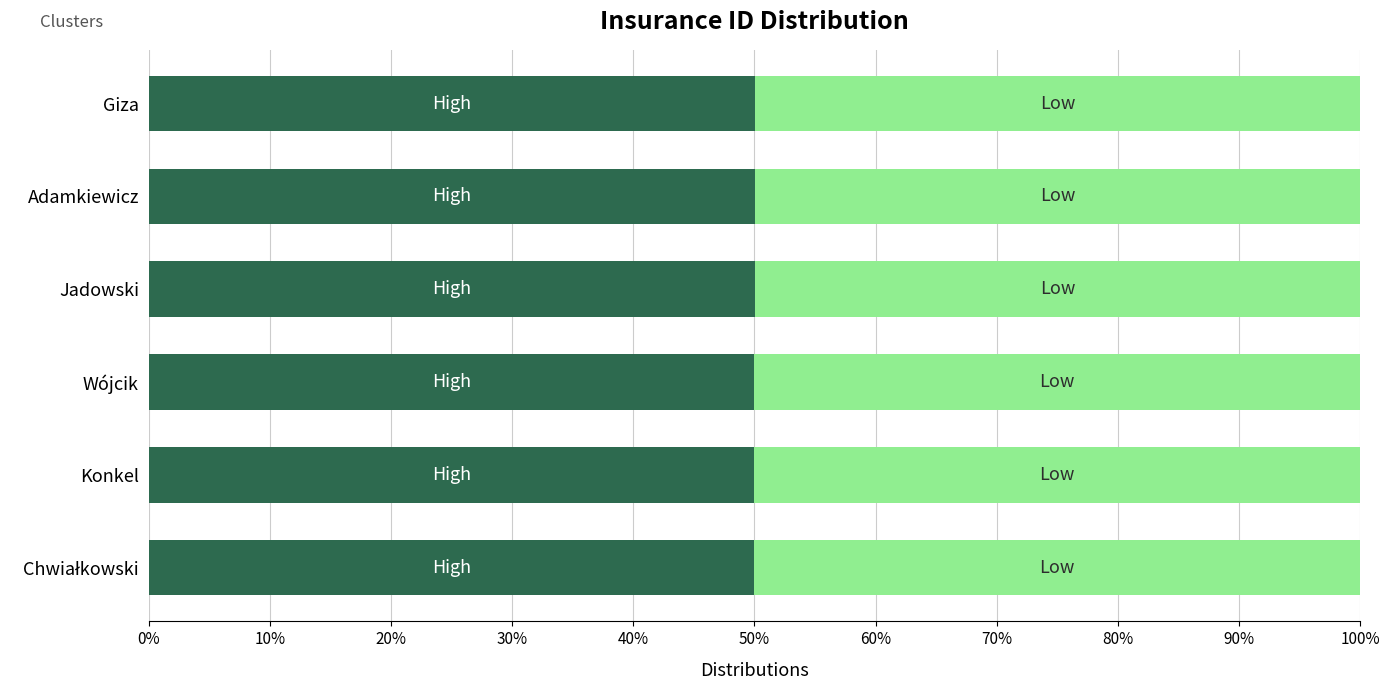

What is the total value across all series at Wójcik?

100.0